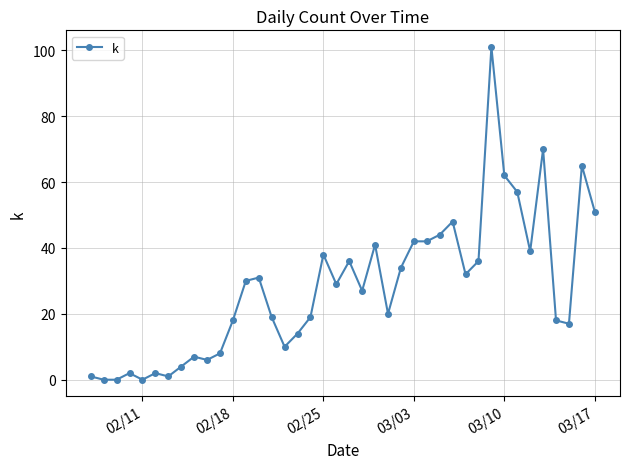

True or false: there are more than 1 points higher than both neighbors.

True